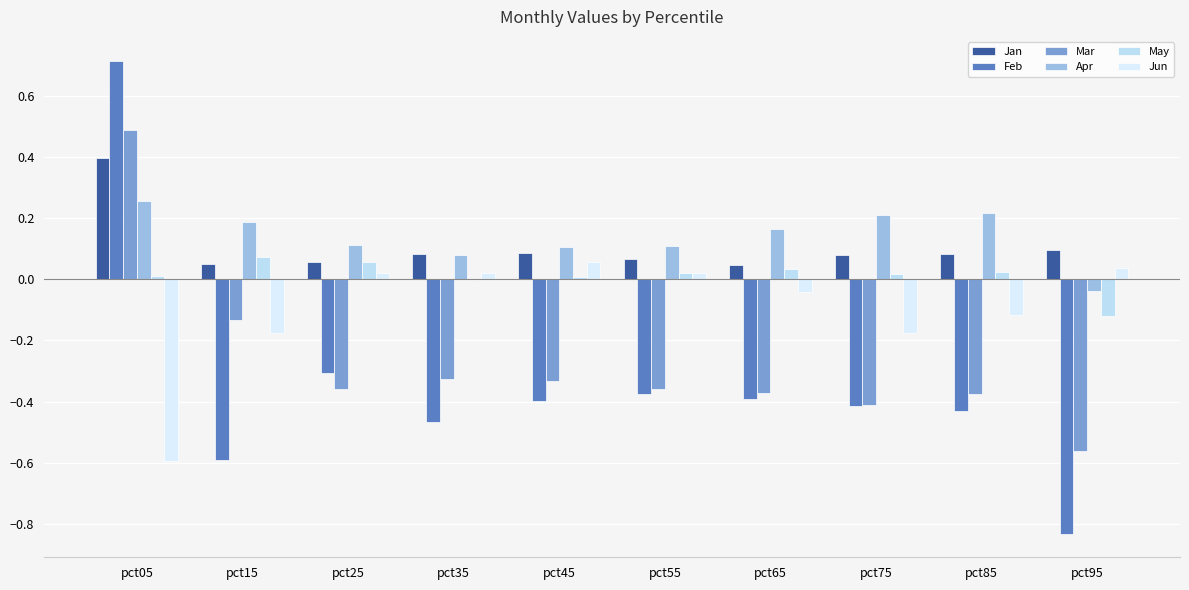

What is the spread (max minus min) of values at pct95?

0.9